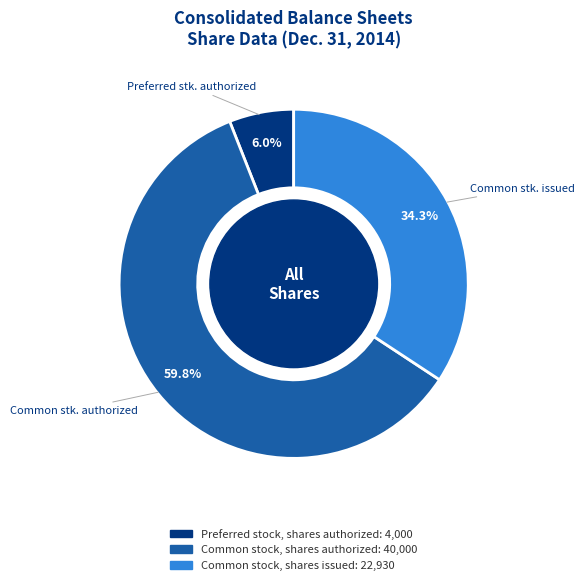

Is there a majority slice in this chart?

Yes